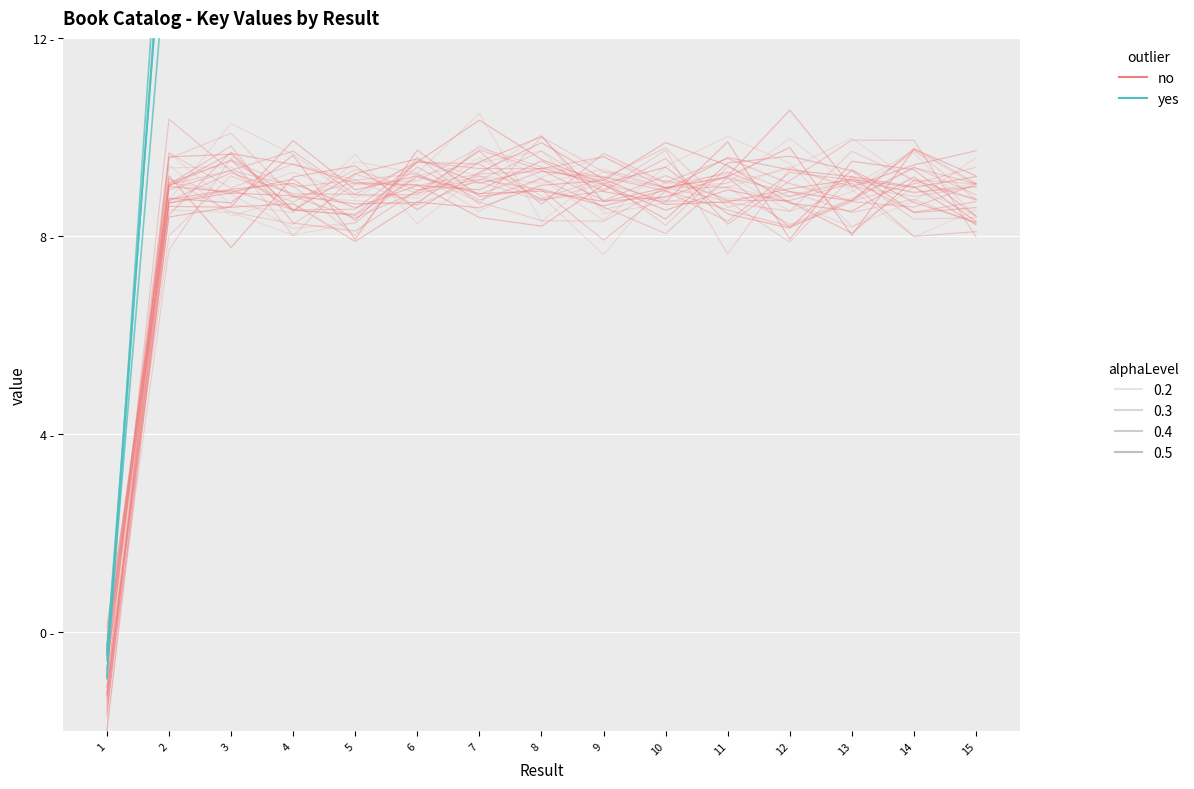

True or false: no and yes cross at least once.

False